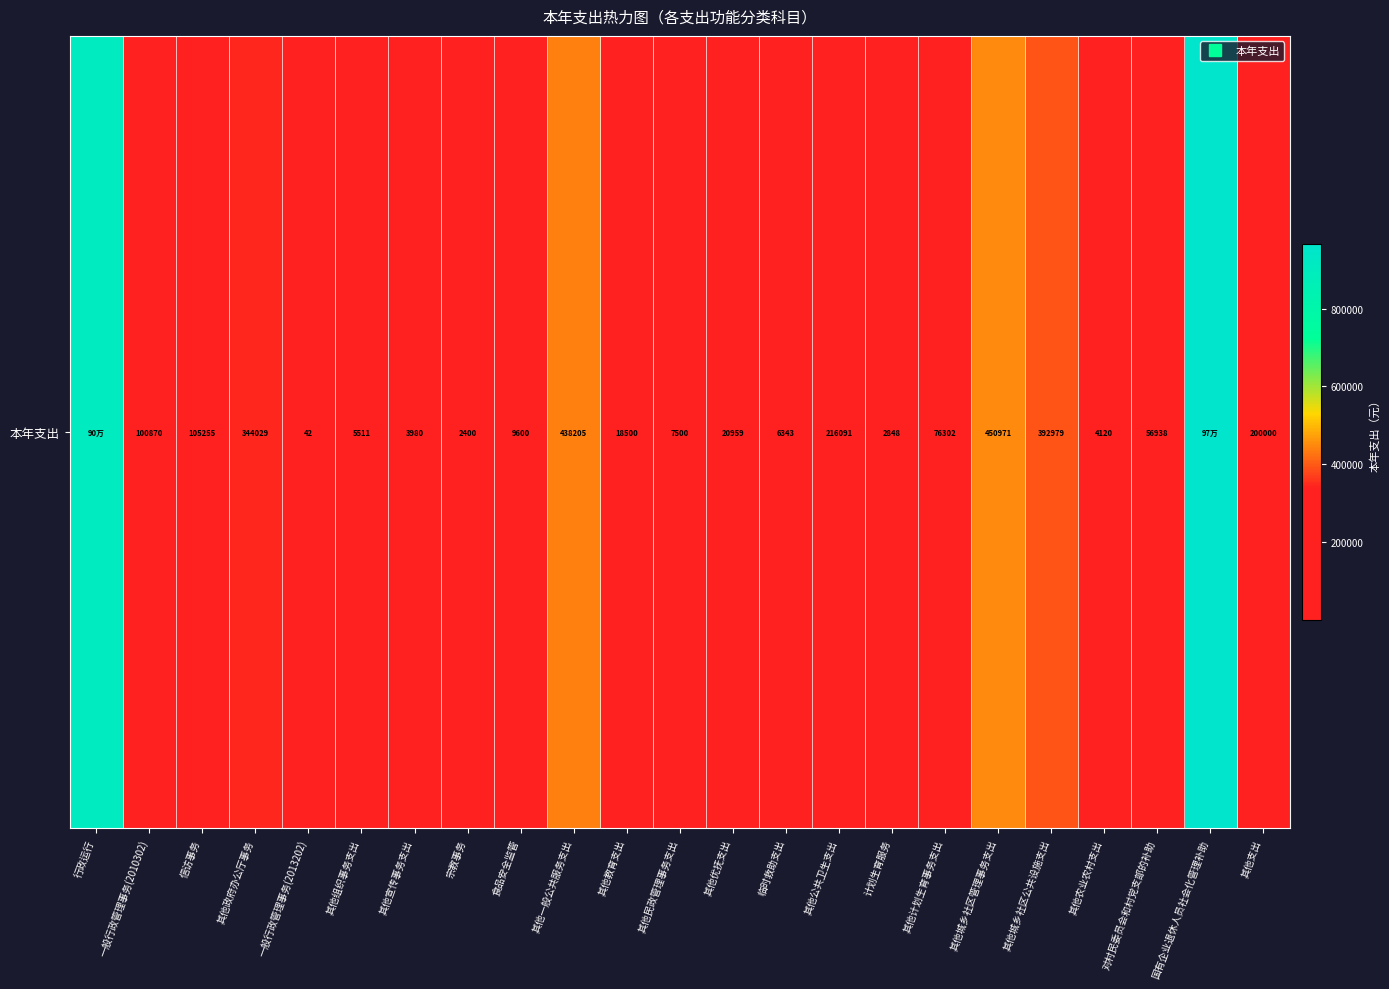

What is the maximum value shown in the chart?

965060.4